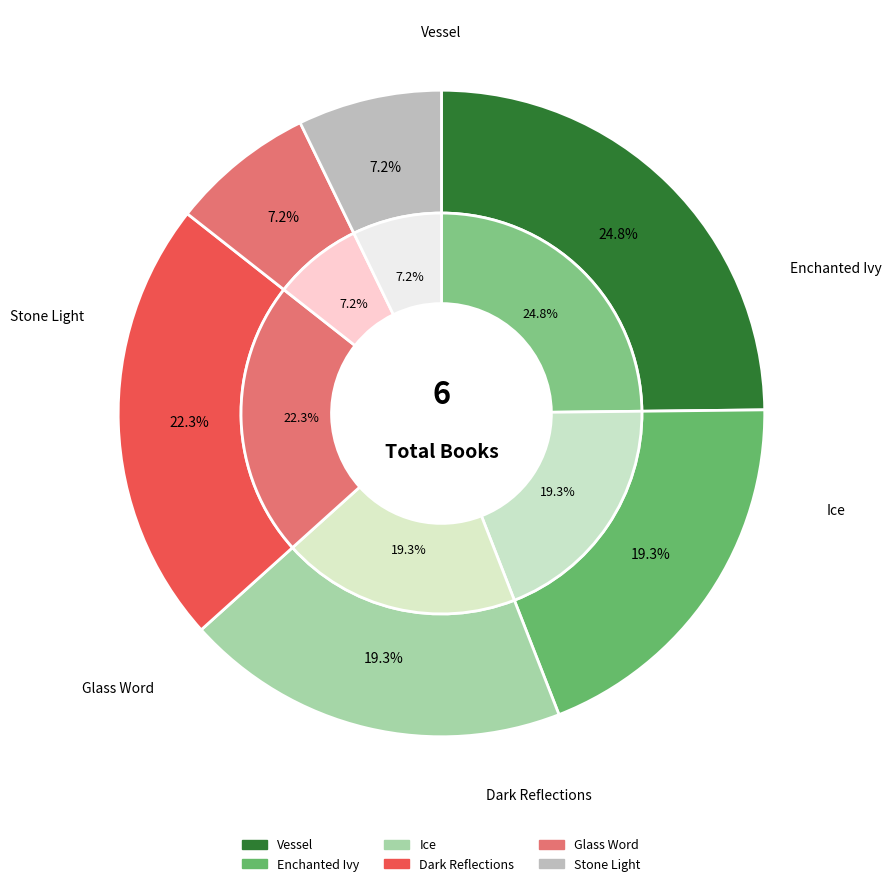

Does Dark Reflections account for over 50% of the chart?

No